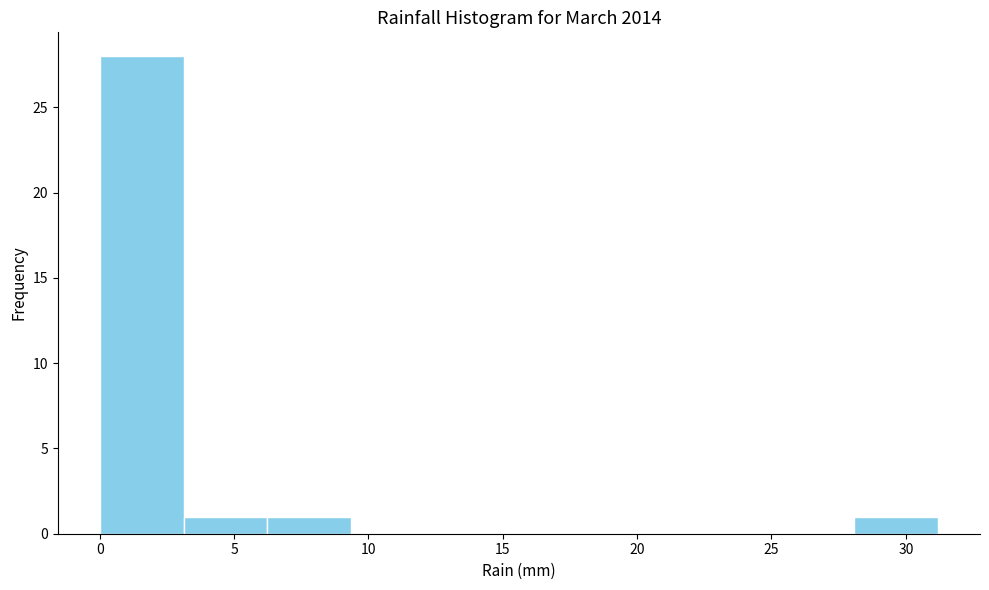

Reading left to right, list every bar in this chart as the range it spans on the x-axis followed by its height. Neither the bar edges nor the heights are printed on the chart, so give them approximately, as read against the axes.

0.0 to 3.0: 28
3.0 to 6.0: 1
6.0 to 9.5: 1
9.5 to 12.5: 0
12.5 to 15.5: 0
15.5 to 18.5: 0
18.5 to 22.0: 0
22.0 to 25.0: 0
25.0 to 28.0: 0
28.0 to 31.0: 1